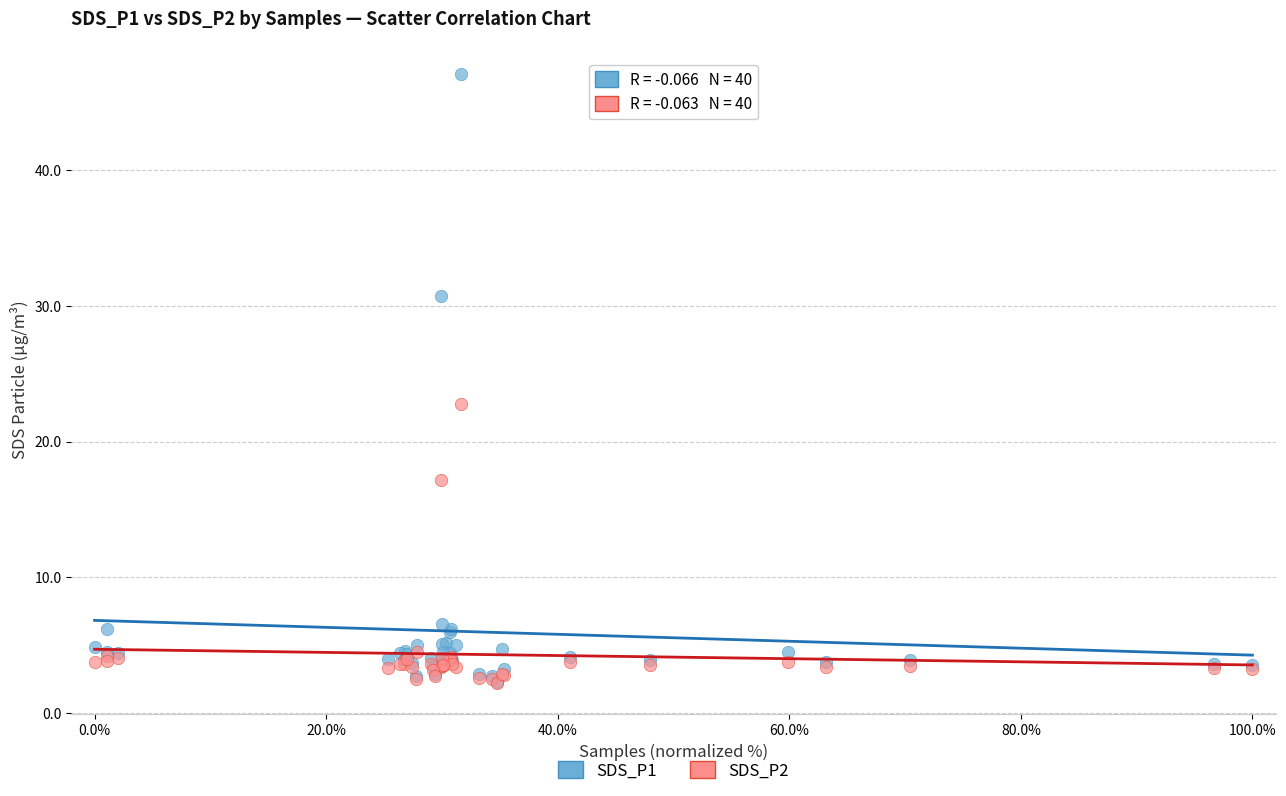

Across all series, what Y value is closest to 24?

22.8